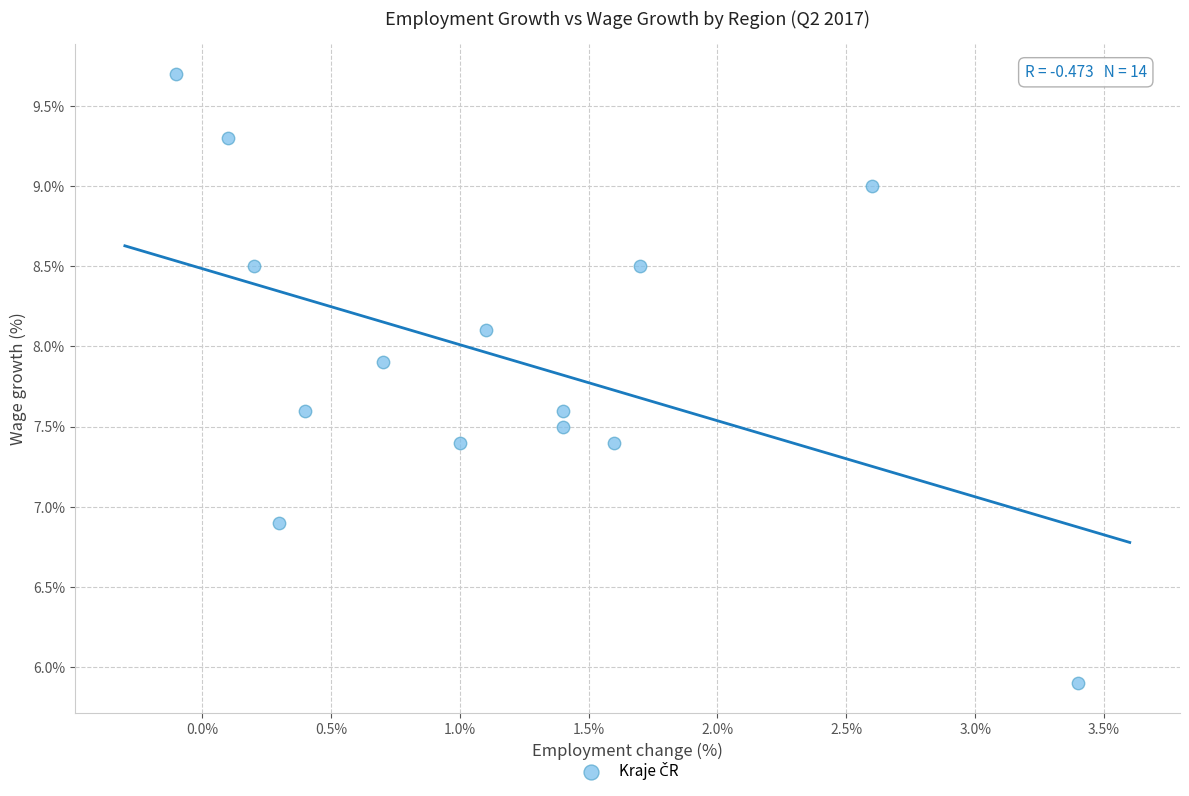

What is the range of X values (max minus min)?

3.5